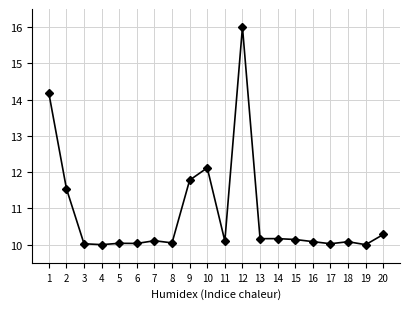

What is the ratio of the value at 9 to the value at 11?

1.2